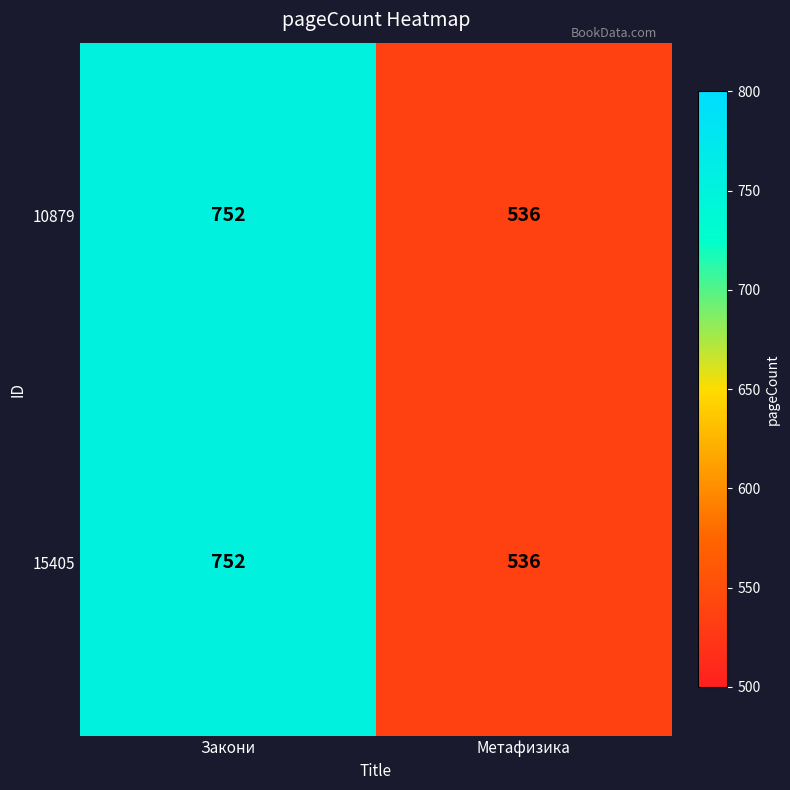

The 15405 series shows 536 at Метафизика. True or false?

True